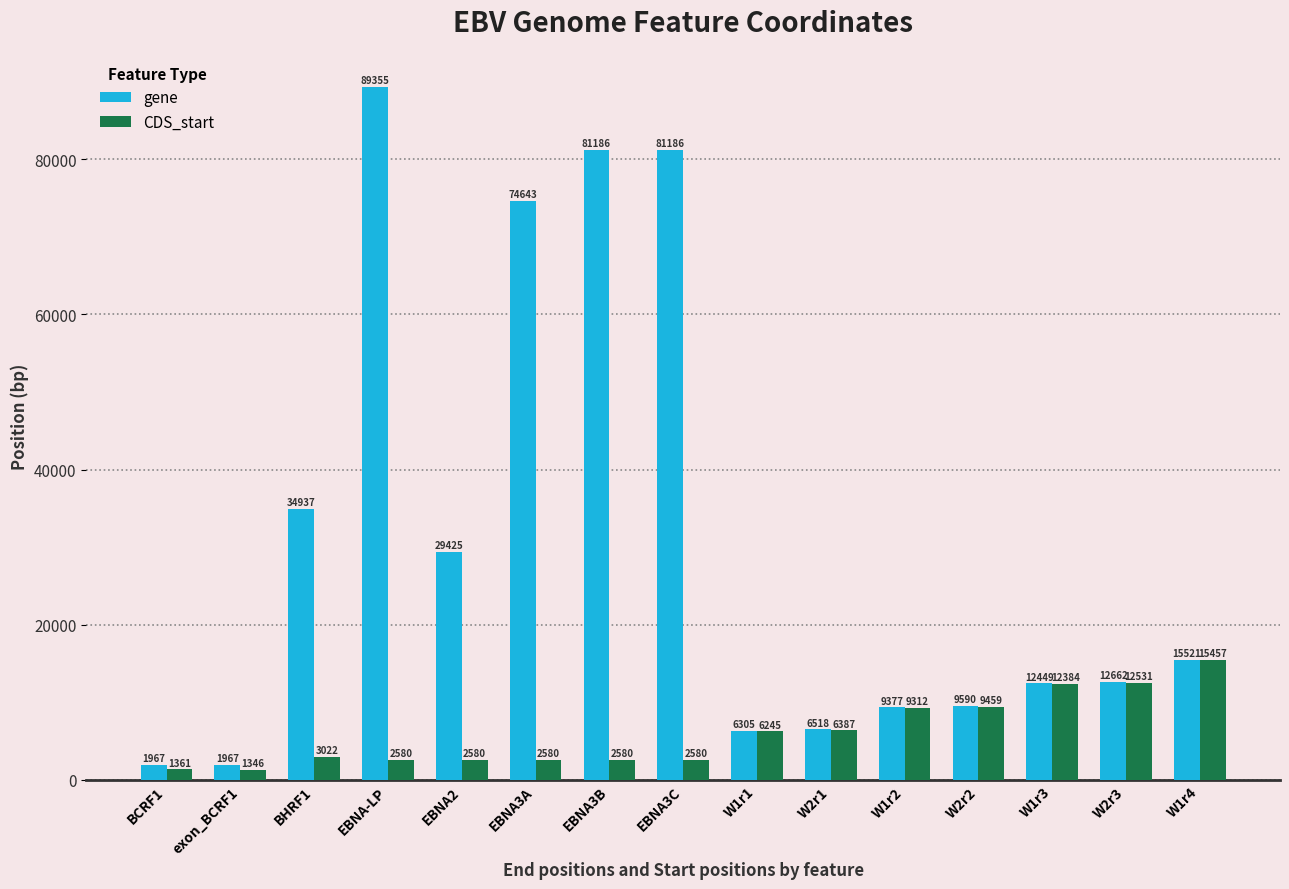

Reading right to left, extract all data points from this chart.

gene: 15521	12662	12449	9590	9377	6518	6305	81186	81186	74643	29425	89355	34937	1967	1967
CDS_start: 15457	12531	12384	9459	9312	6387	6245	2580	2580	2580	2580	2580	3022	1346	1361